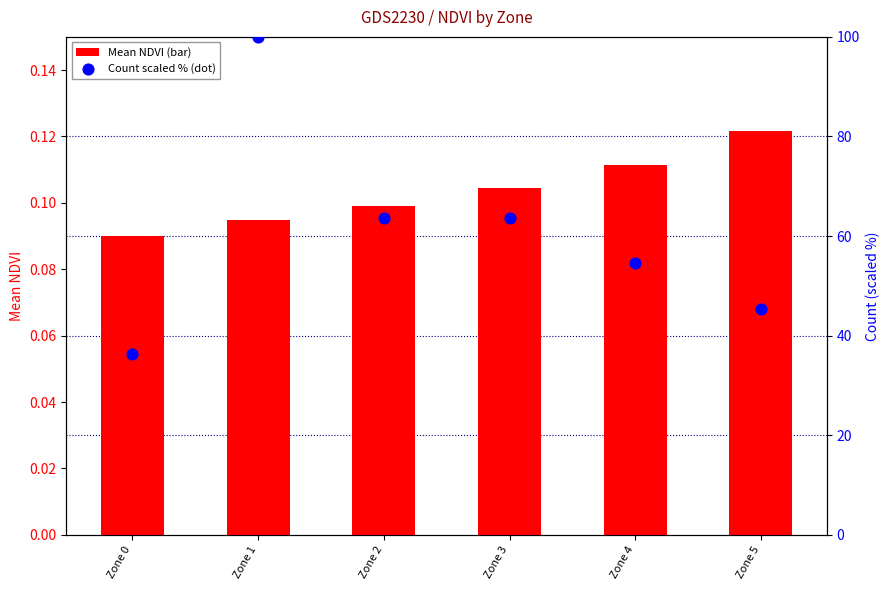

Which series has the largest Y range (max minus min)?

Count (scaled %)